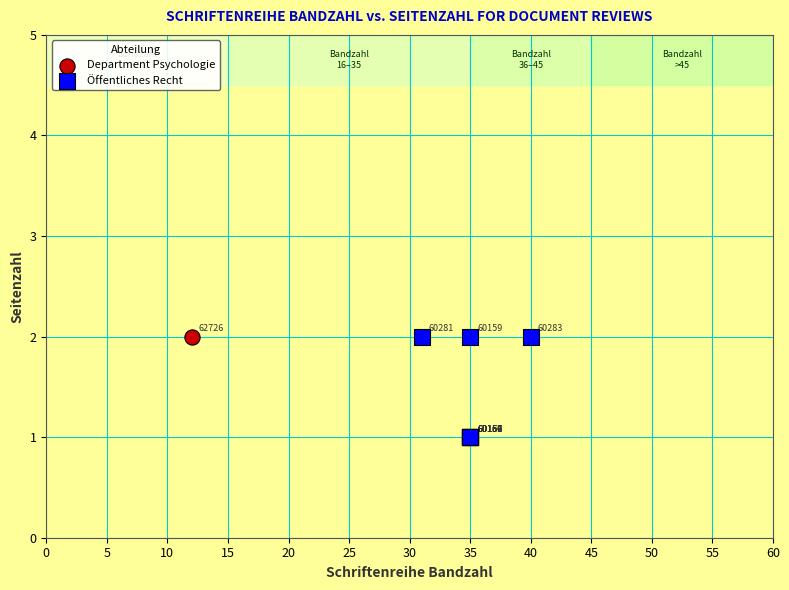

What are all the series names shown in the legend?

Department Psychologie, Öffentliches Recht